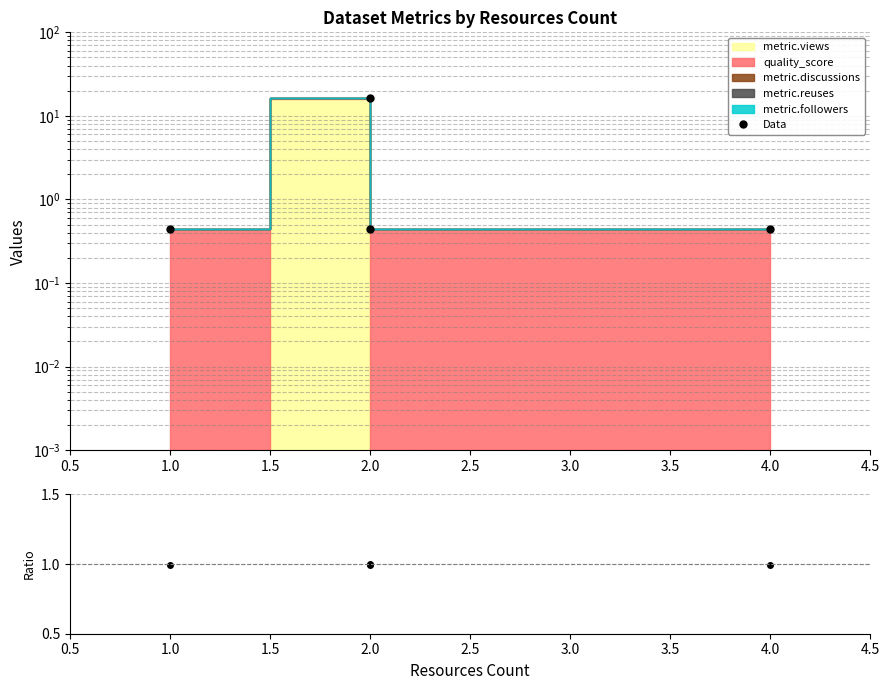

What is the sum of all values?

17.8